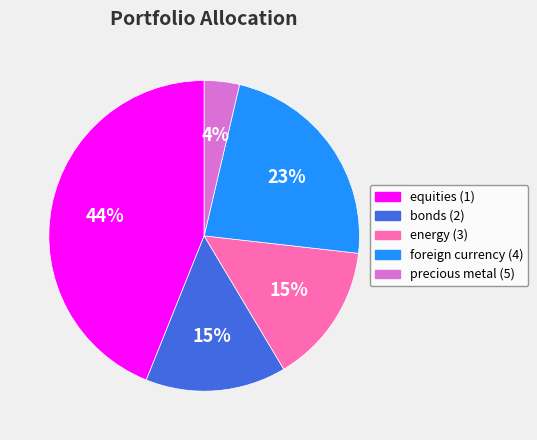

True or false: foreign currency (4) accounts for 28% of the total.

False